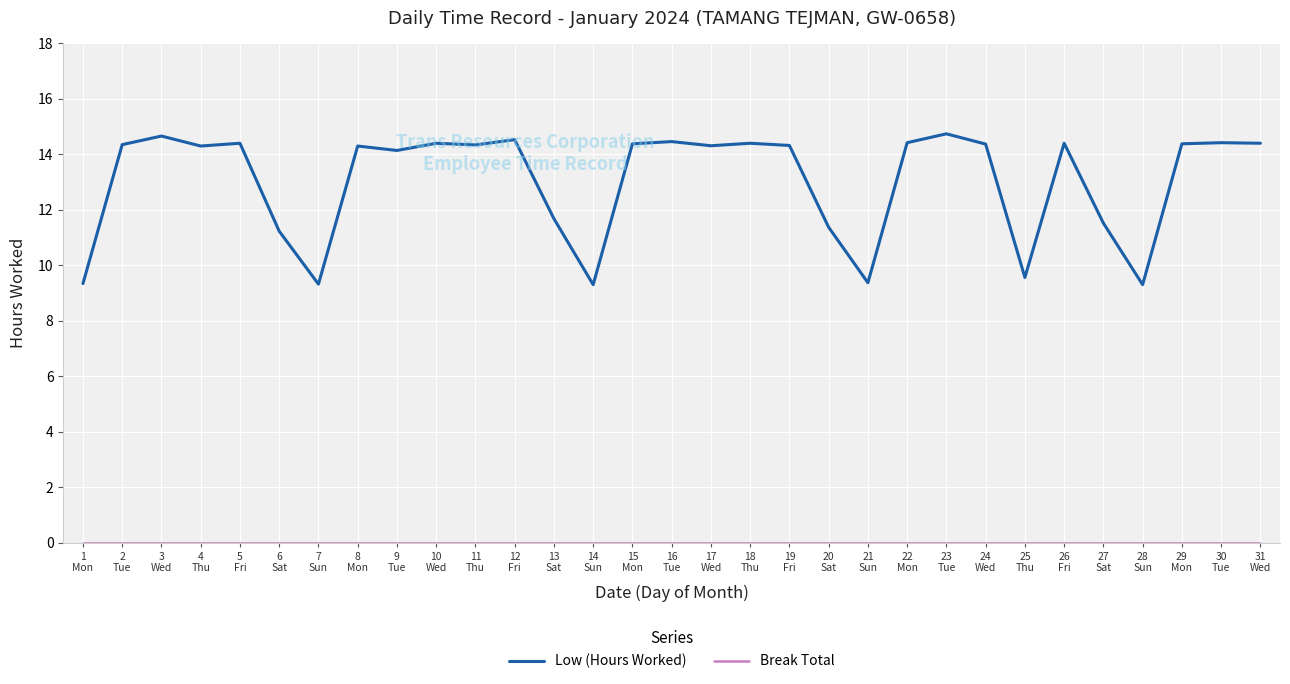

Which series has the widest spread of values?

Low (Hours Worked)